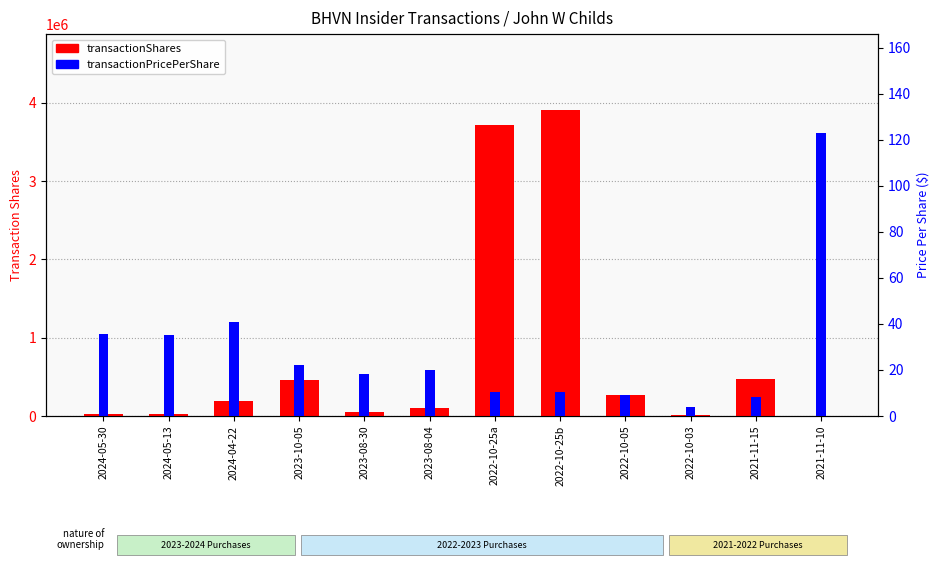

What is the difference between the highest and lowest values at 2022-10-03?

10112.9